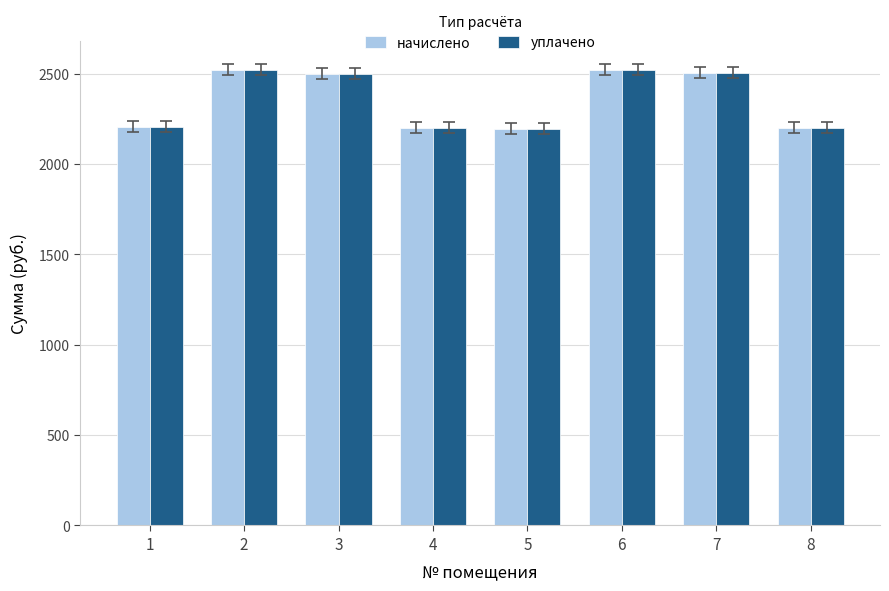

What is the total value across all series at 2?

5046.7